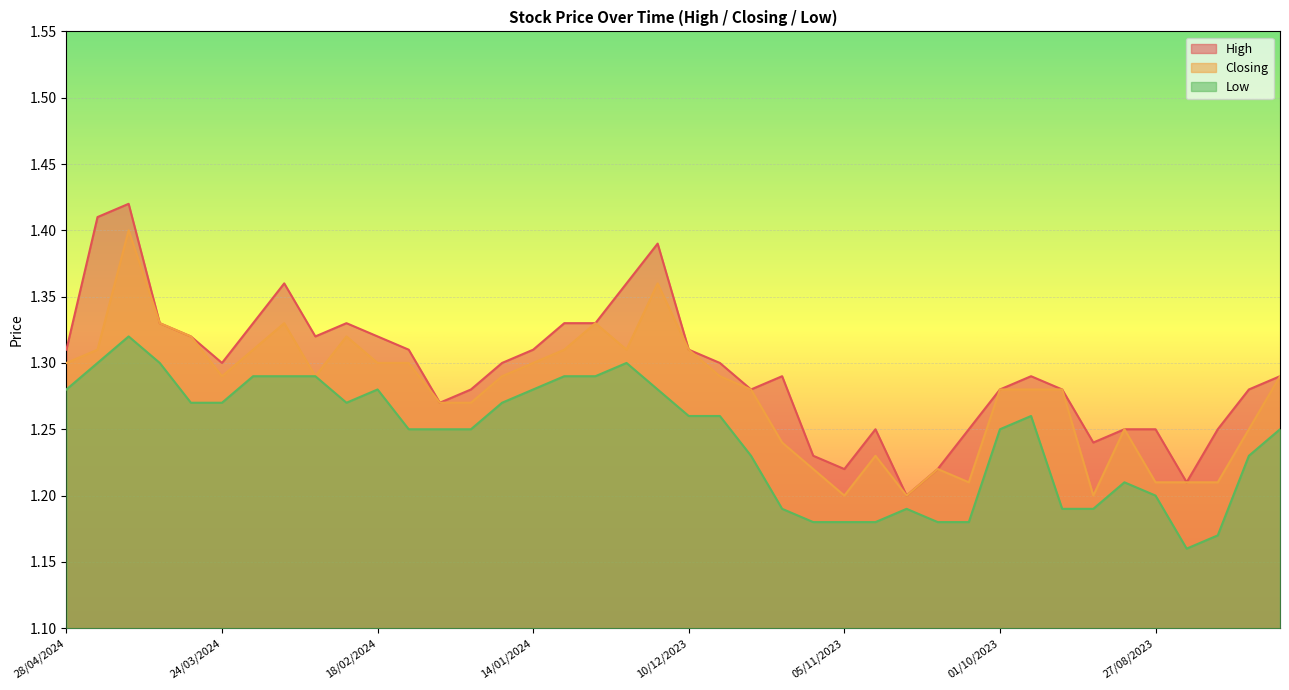

Rank the series by their average value, from lowest to highest.

Low, Closing, High